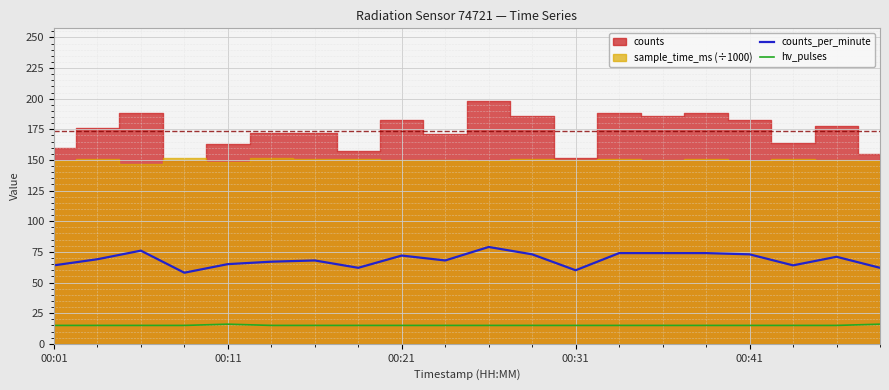

At which category is the sum across all series the highest?

10